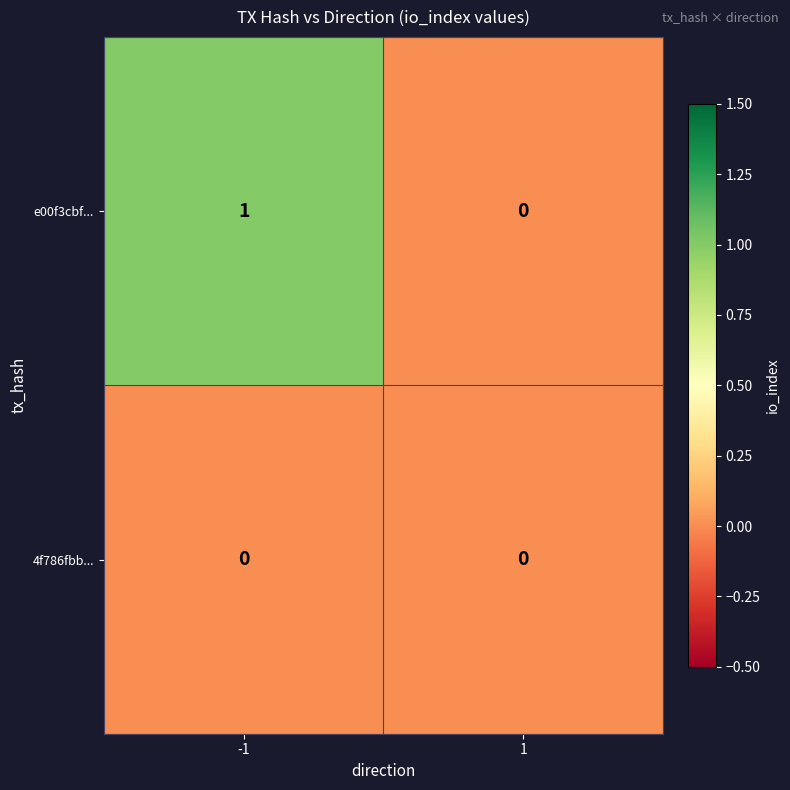

List the series in order of their peak value, highest first.

e00f3cbf..., 4f786fbb...